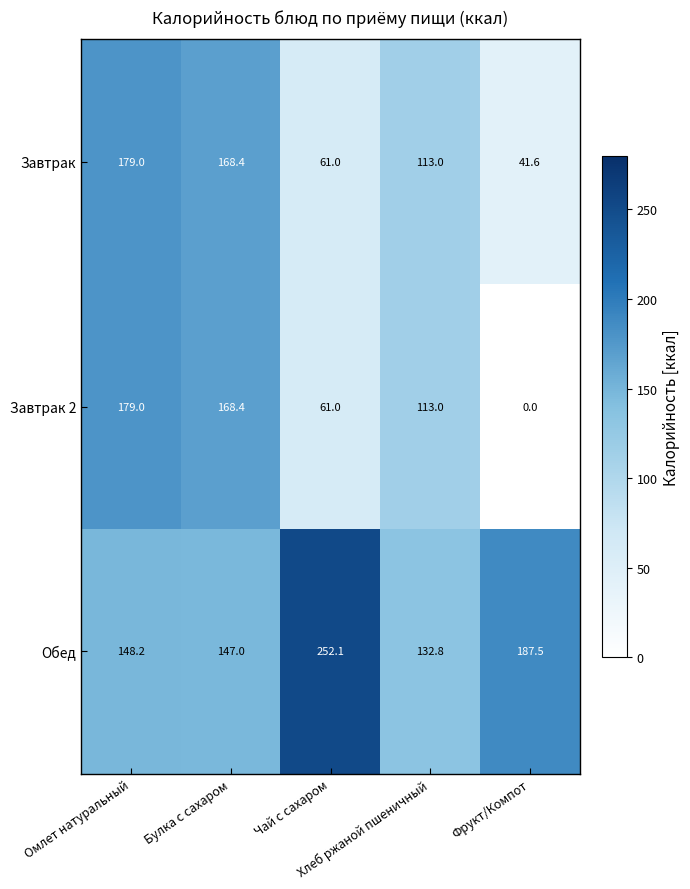

At which category is the sum across all series the highest?

Омлет натуральный